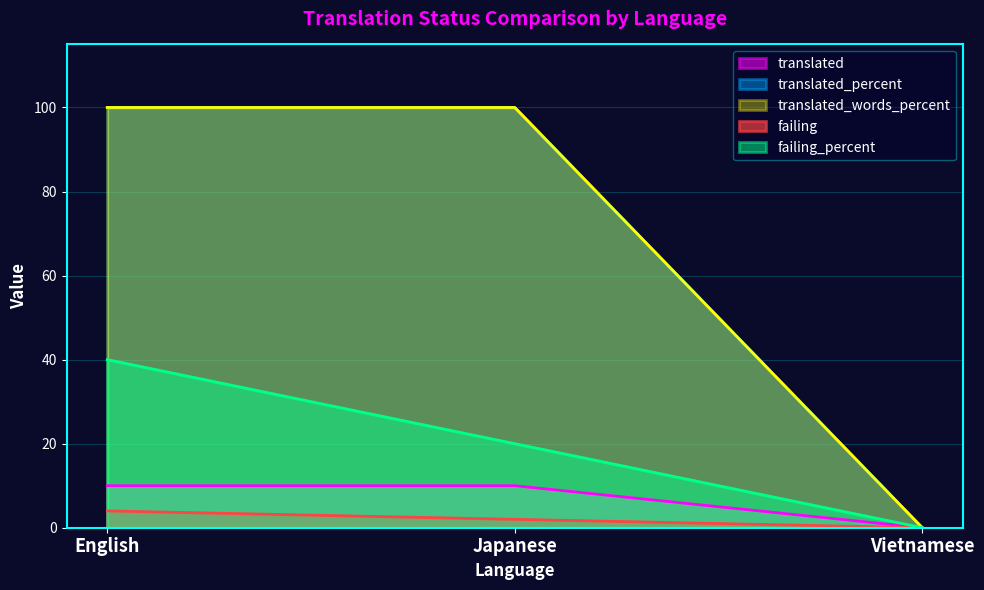

What are all the series names shown in the legend?

translated, translated_percent, translated_words_percent, failing, failing_percent